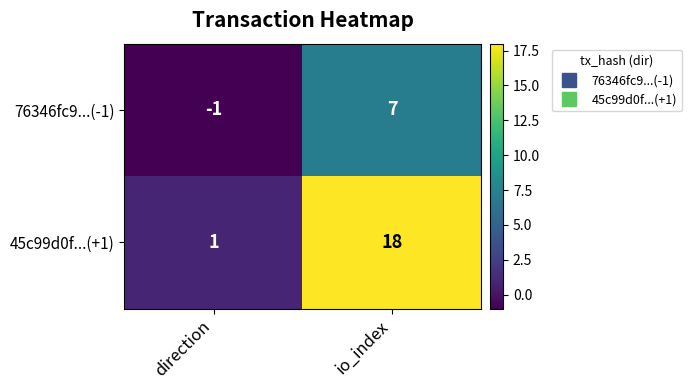

Which series changed the most between direction and io_index?

45c99d0f...(+1)